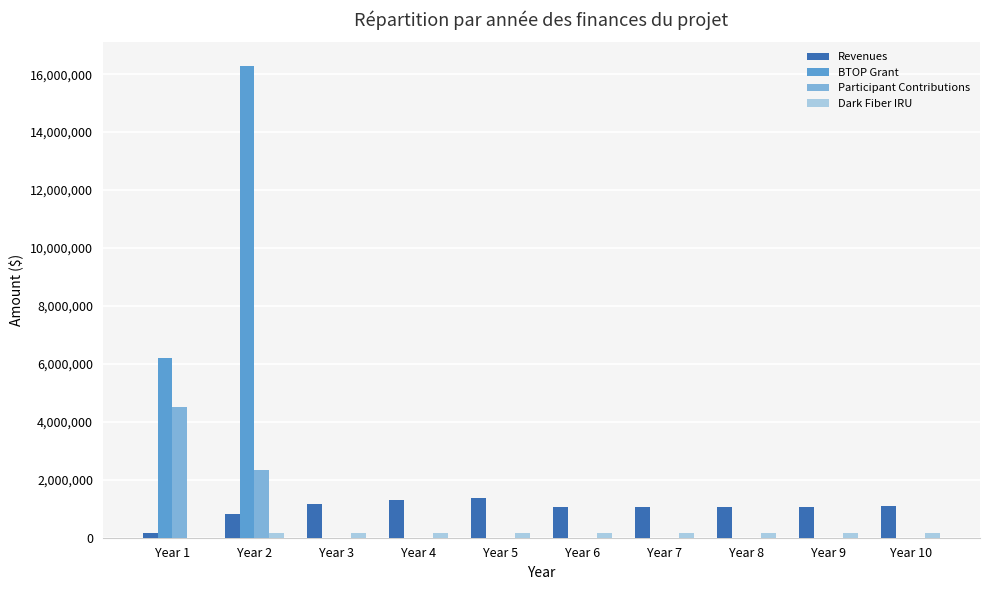

Where is BTOP Grant nearest to the value 8142271?

Year 1